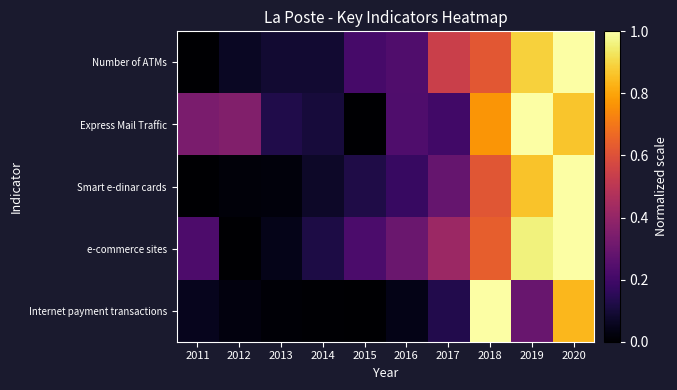

Reading left to right, transcribe all the data shown in this chart.

Number of ATMs: 2011=0.0	2012=0.1	2013=0.1	2014=0.1	2015=0.2	2016=0.2	2017=0.5	2018=0.6	2019=0.9	2020=1.0
Express Mail Traffic: 2011=0.3	2012=0.4	2013=0.1	2014=0.1	2015=0.0	2016=0.2	2017=0.2	2018=0.8	2019=1.0	2020=0.9
Smart e-dinar cards: 2011=0.0	2012=0.0	2013=0.0	2014=0.1	2015=0.1	2016=0.2	2017=0.3	2018=0.6	2019=0.9	2020=1.0
e-commerce sites: 2011=0.2	2012=0.0	2013=0.0	2014=0.1	2015=0.2	2016=0.3	2017=0.4	2018=0.6	2019=1.0	2020=1.0
Internet payment transactions: 2011=0.1	2012=0.0	2013=0.0	2014=0.0	2015=0.0	2016=0.0	2017=0.1	2018=1.0	2019=0.3	2020=0.8